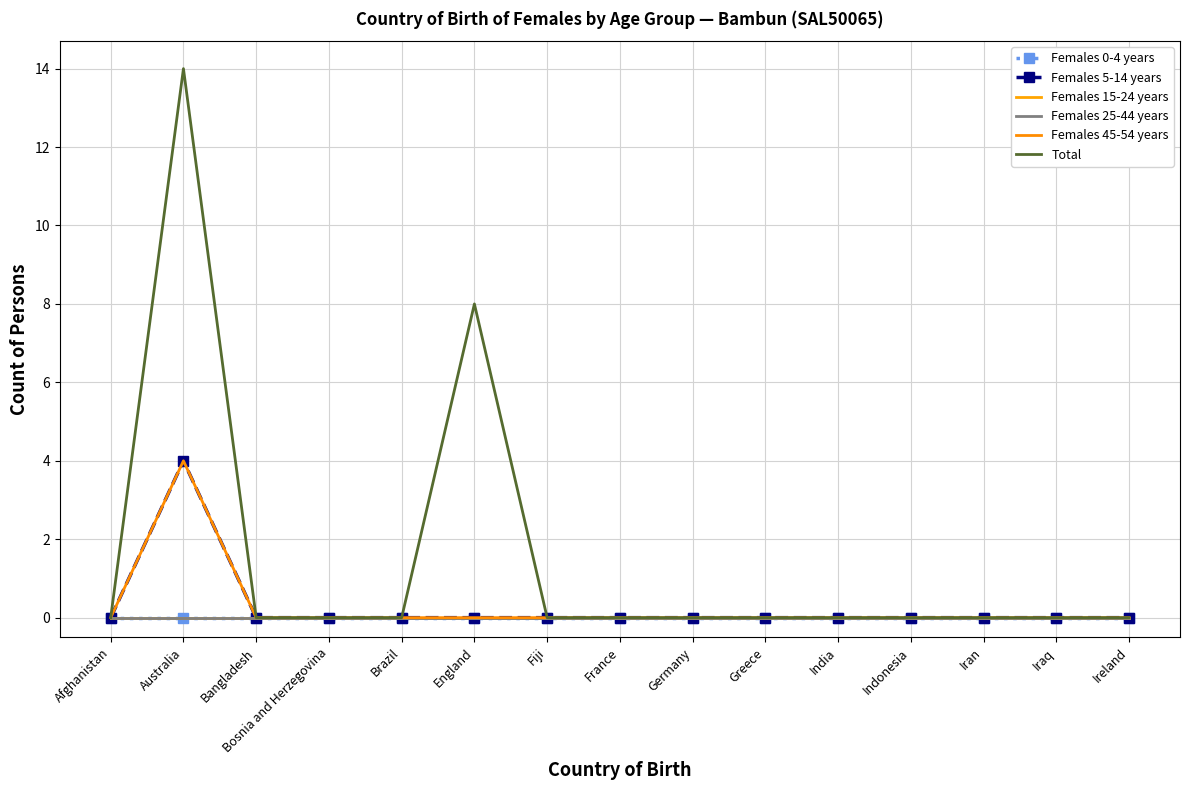

At Bosnia and Herzegovina, list the series in order from largest to smallest.

Females 0-4 years, Females 5-14 years, Females 15-24 years, Females 25-44 years, Females 45-54 years, Total